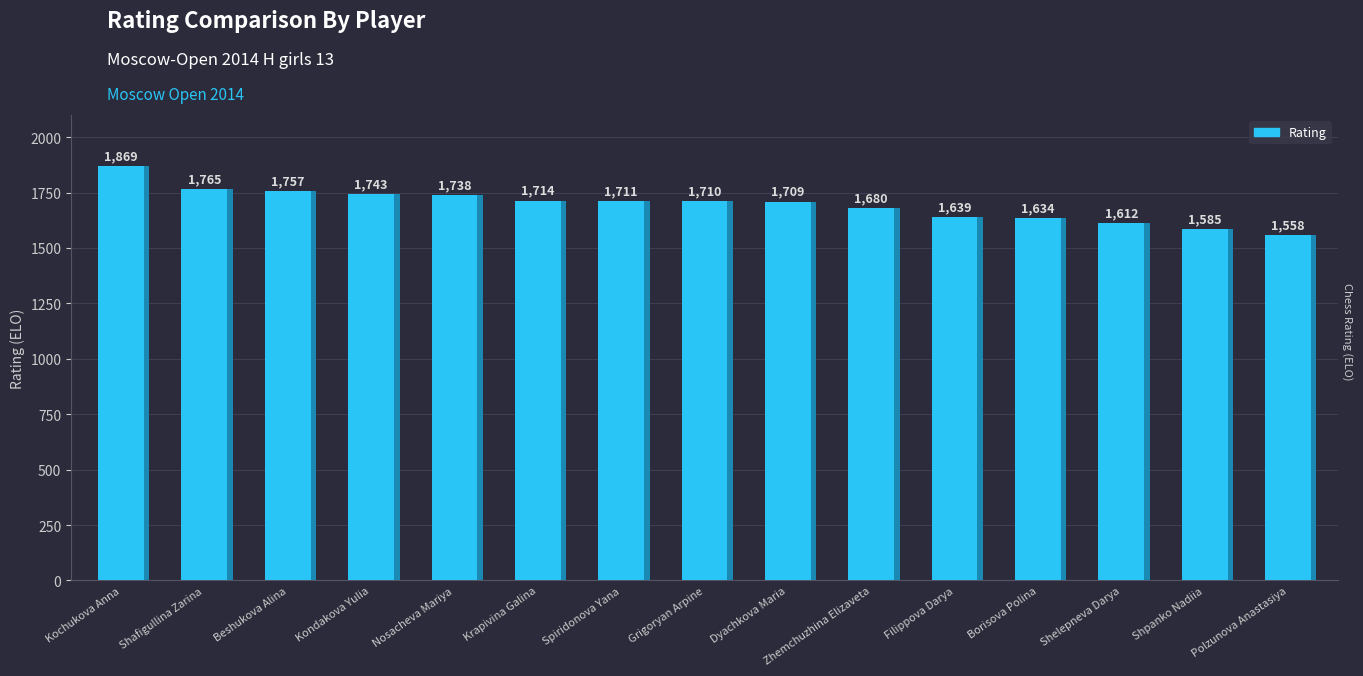

What is the label of the 14th bar from the left?

Shpanko Nadiia